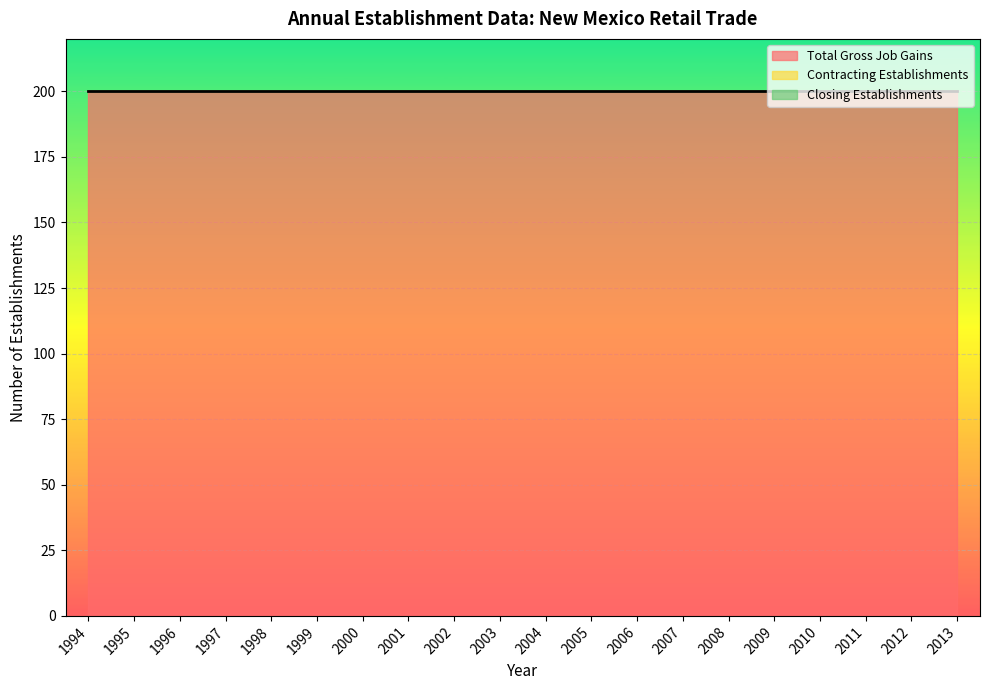

At which category is the sum across all series the highest?

1994